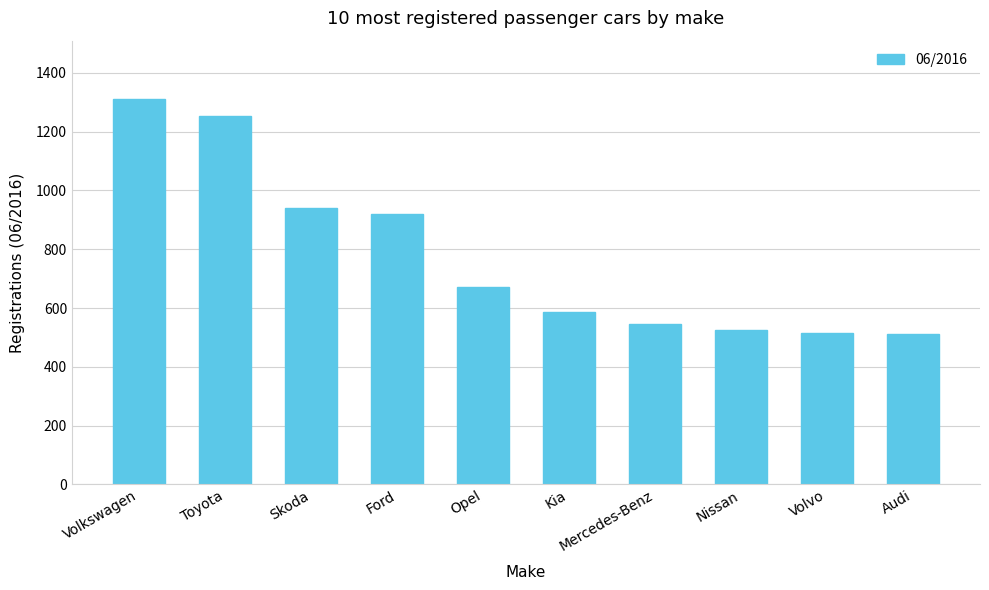

What is the value of the 7th bar from the left?

546